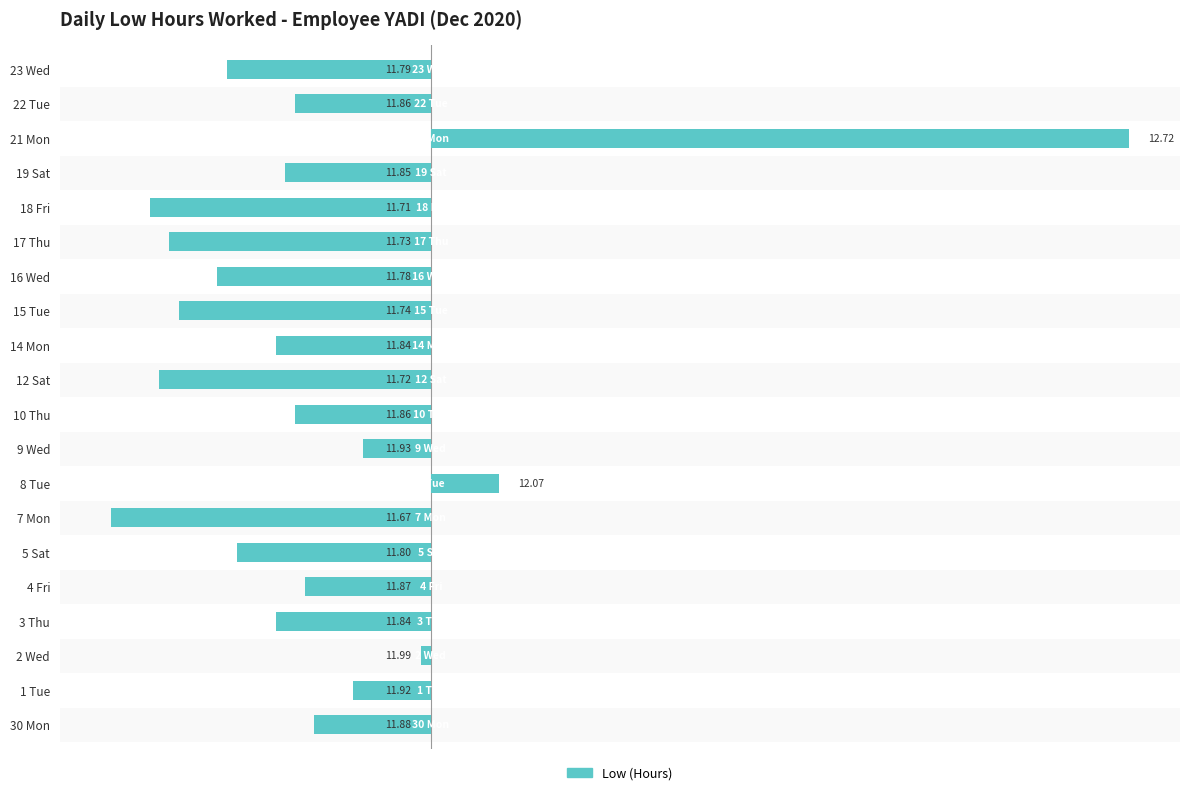

The chart shows a value of -0.1 at 1 Tue. True or false?

True